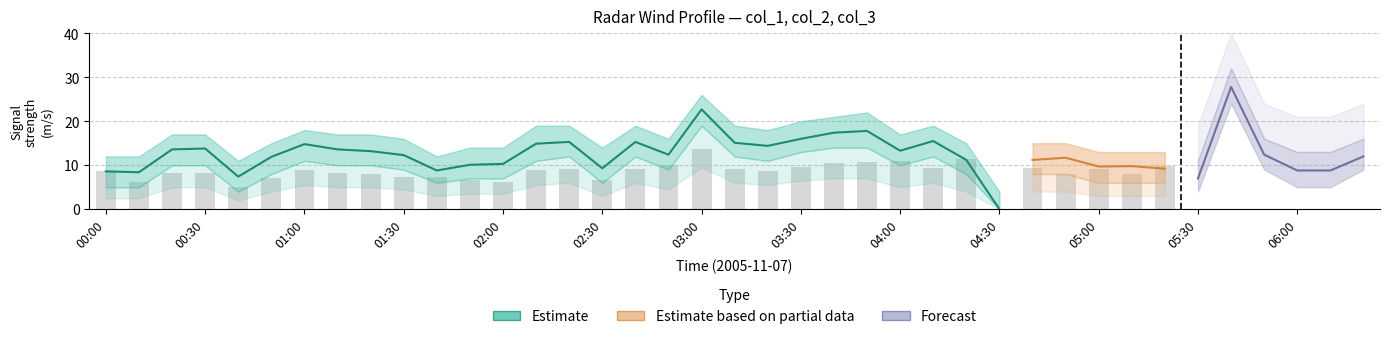

Read the Estimate value at 01:10.

13.6